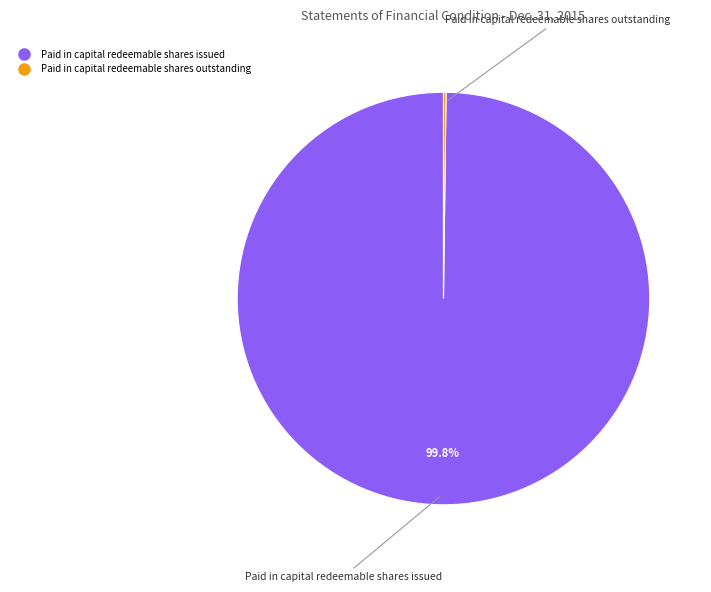

How much of the chart is everything except Paid in capital redeemable shares issued?

0.2%